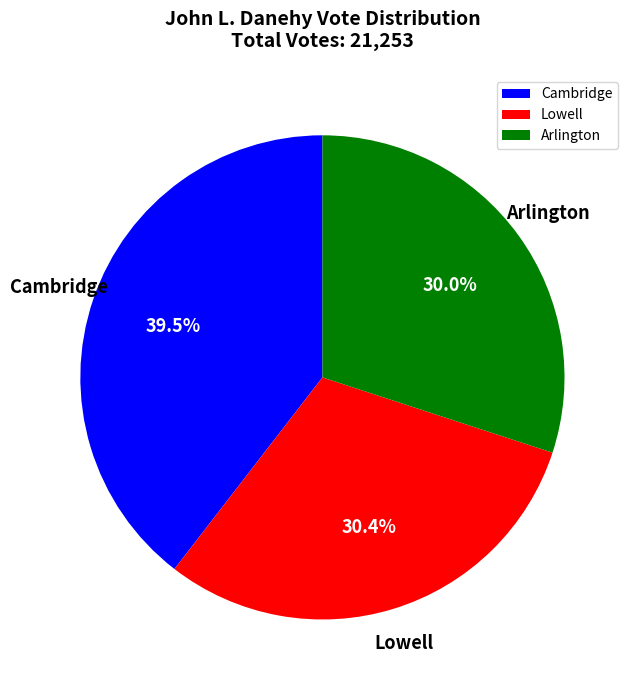

What is the total percentage of Cambridge and Lowell?

70.0%